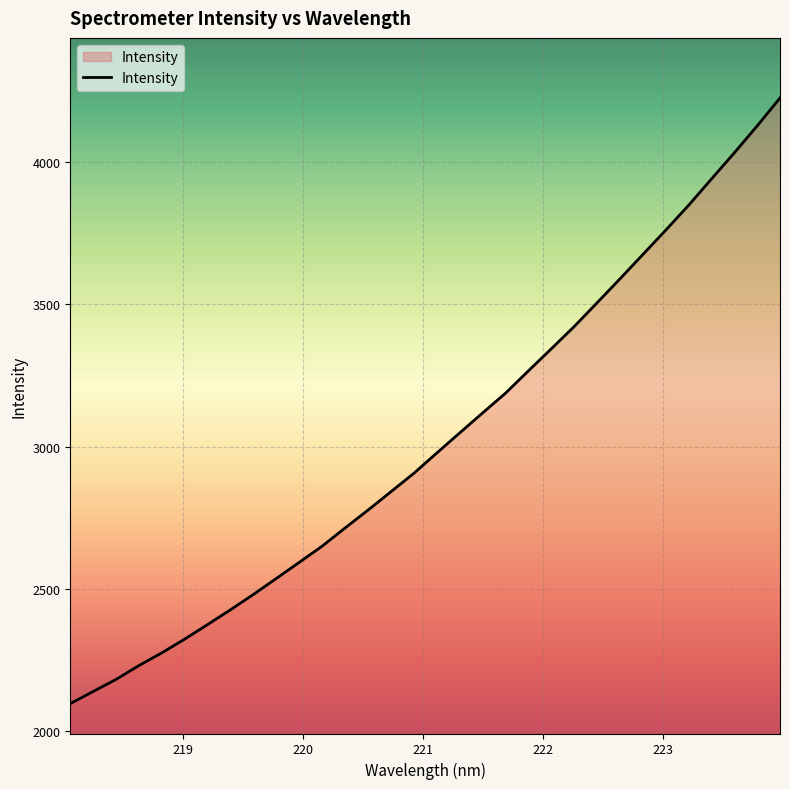

What is the difference between the maximum and minimum values?

2128.5